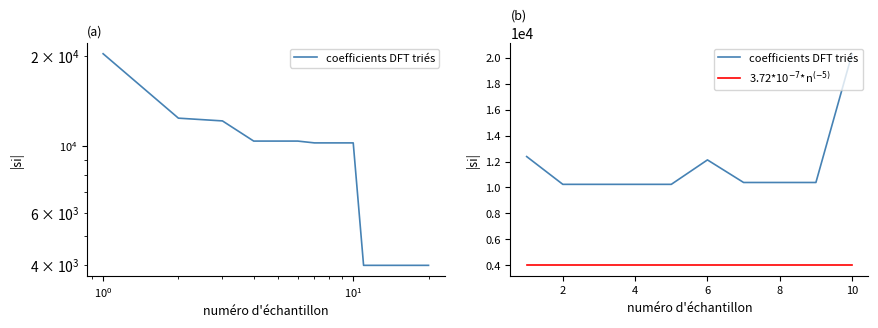

True or false: coefficients DFT triés and 3.72*10$^{-7}$*n$^{(-5)}$ intersect in this chart.

False